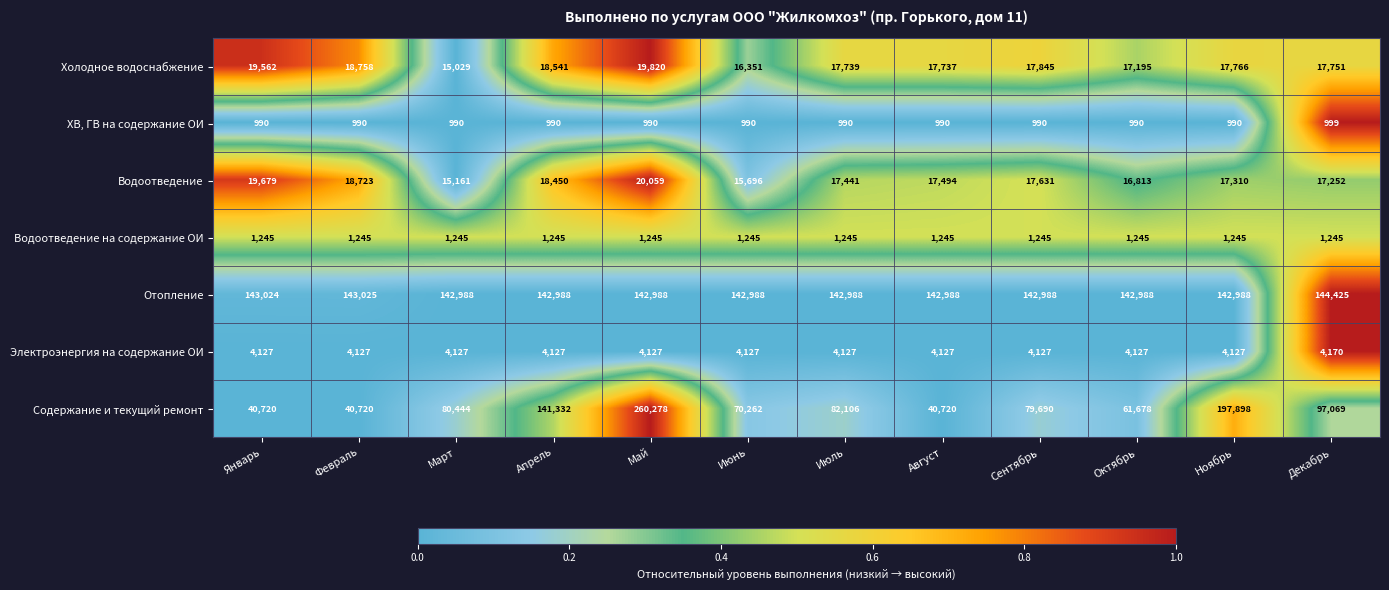

At which category is the sum across all series the highest?

Май